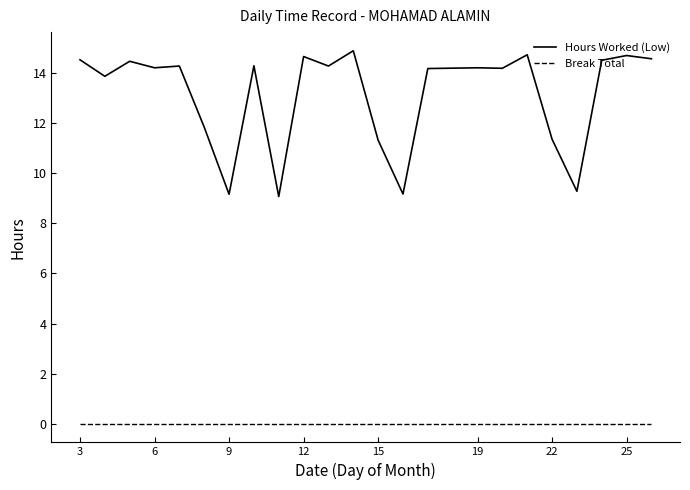

Rank the series by their average value, from highest to lowest.

Hours Worked (Low), Break Total